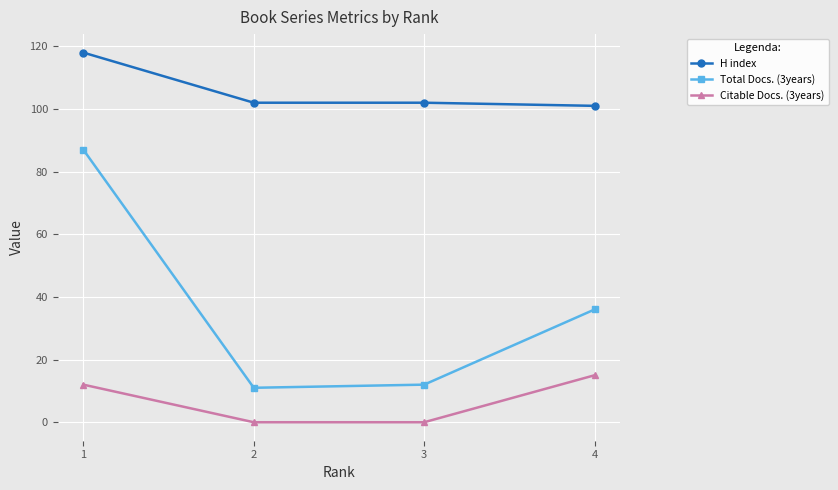

True or false: Total Docs. (3years) has a value of 12 at 3.

True